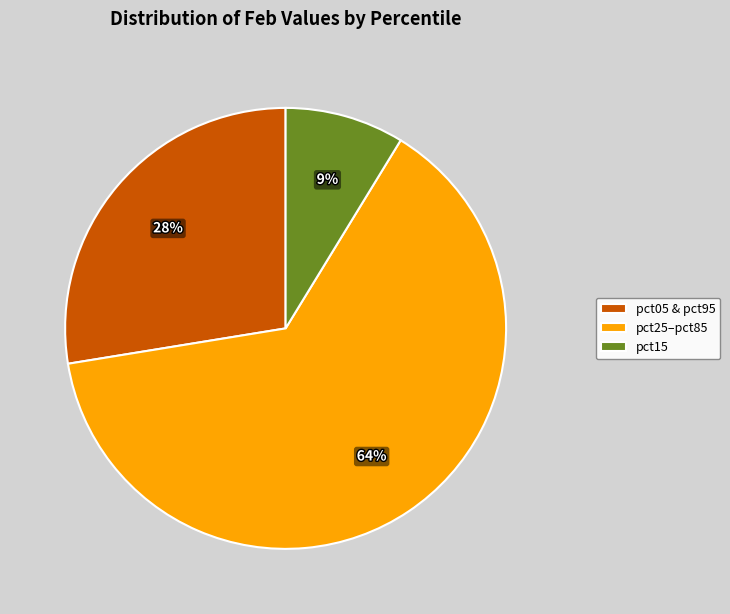

To the nearest percent, what is the difference between the pct05 & pct95 and pct15 slice percentages?

19%